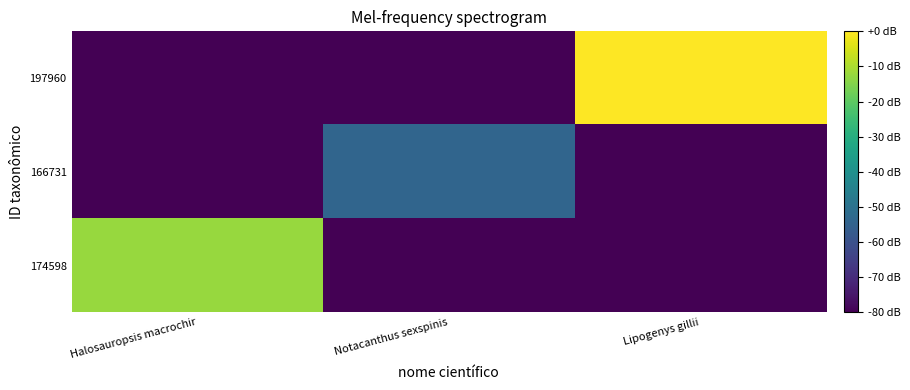

Reading left to right, list all the values displayed in this chart.

174598: Halosauropsis macrochir=-12.5	Notacanthus sexspinis=-80.0	Lipogenys gillii=-80.0
166731: Halosauropsis macrochir=-80.0	Notacanthus sexspinis=-53.9	Lipogenys gillii=-80.0
197960: Halosauropsis macrochir=-80.0	Notacanthus sexspinis=-80.0	Lipogenys gillii=0.0